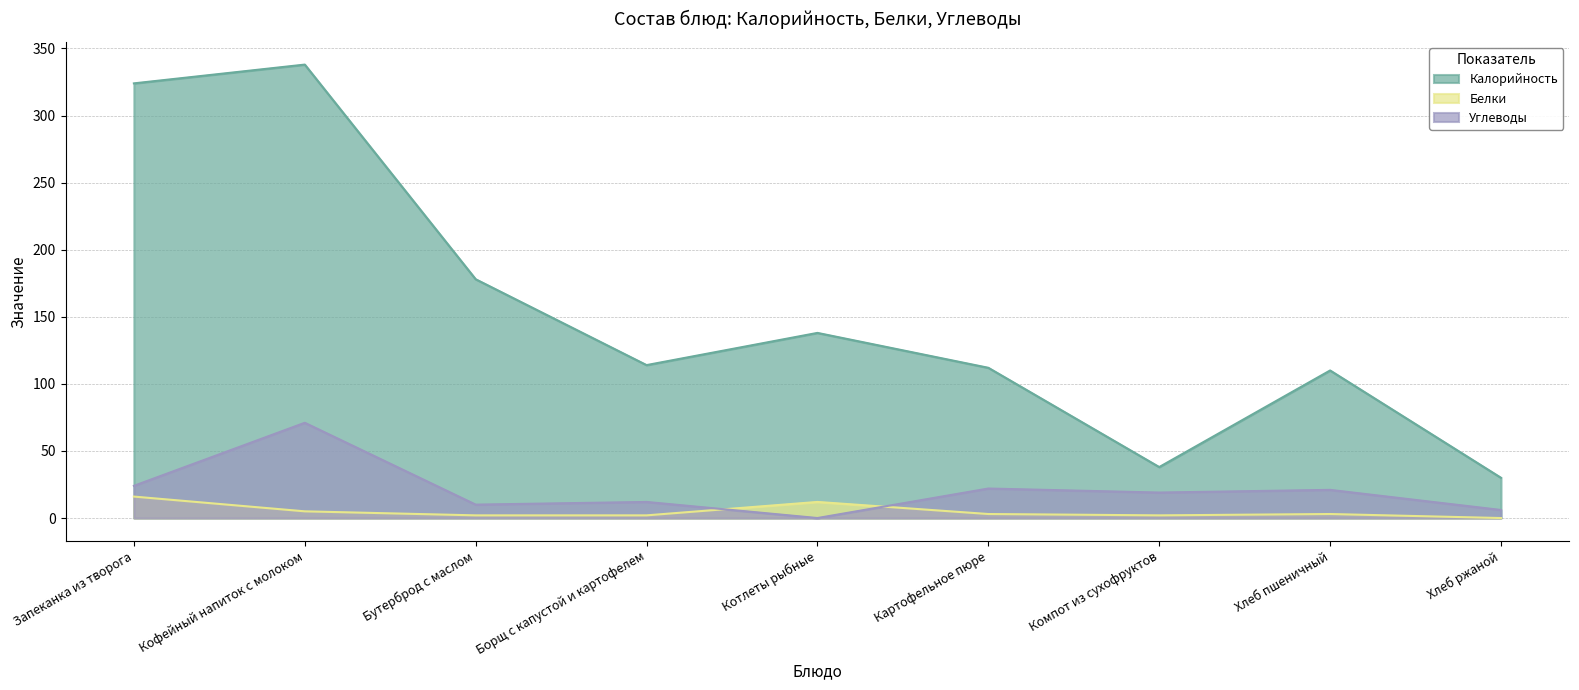

The Калорийность series shows 338 at Кофейный напиток с молоком. True or false?

True